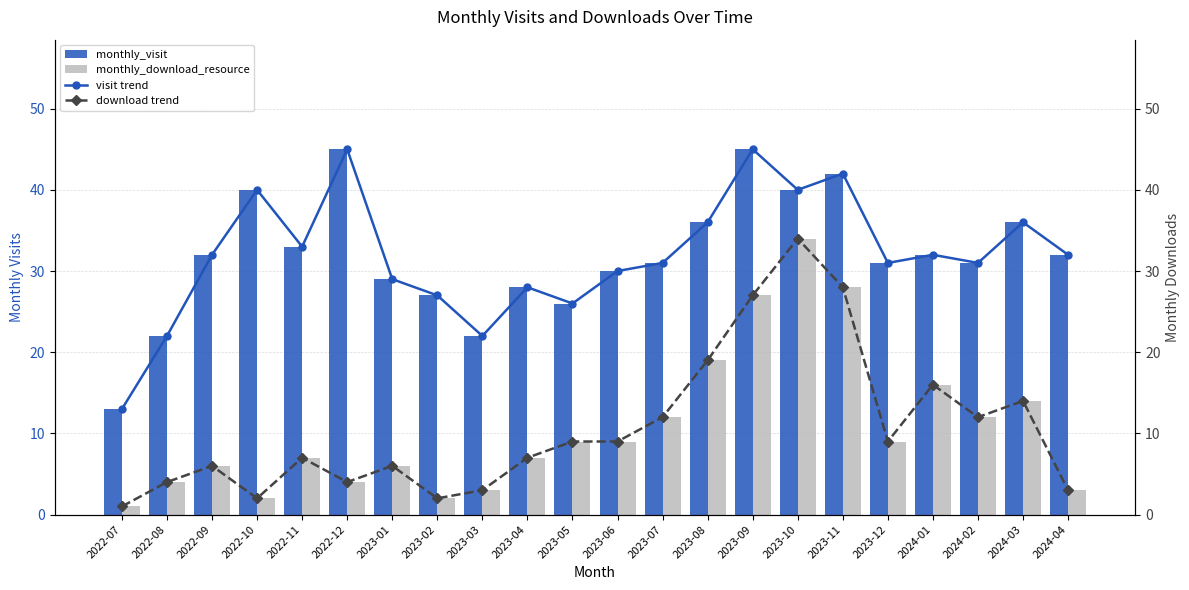

What is the average value of the download trend series?

11